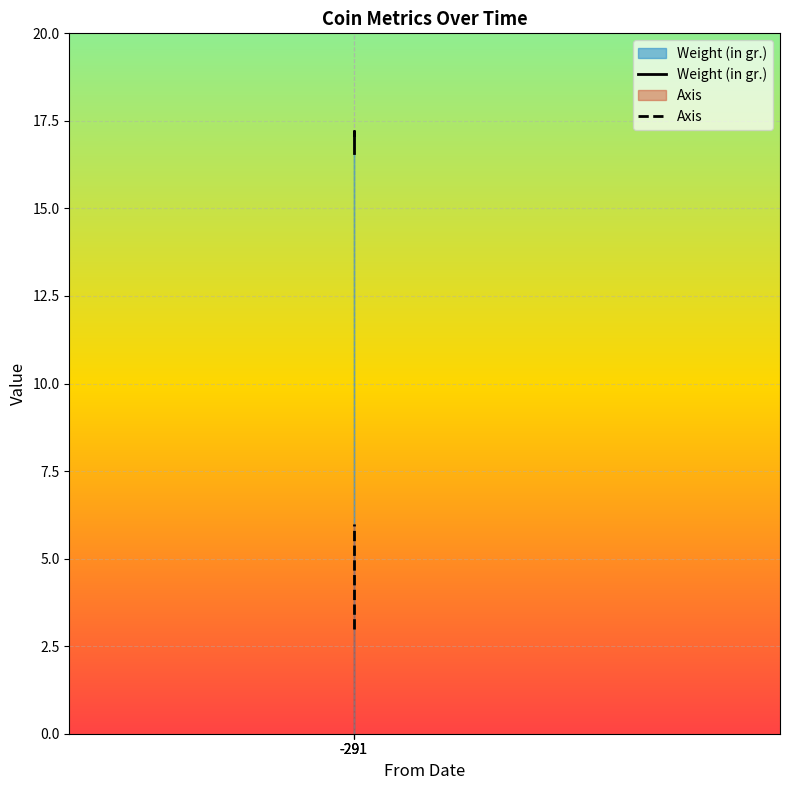

At which label is Axis closest to 4?

-291